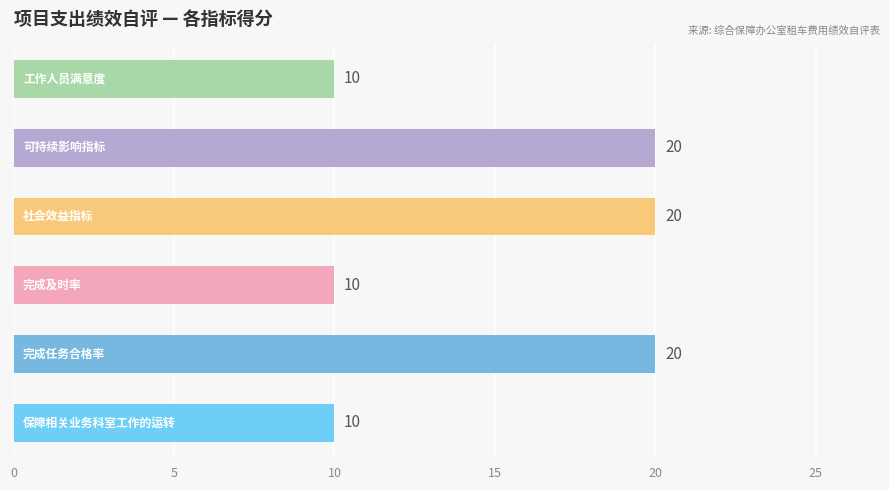

What is the difference between the second highest and second lowest values?

10